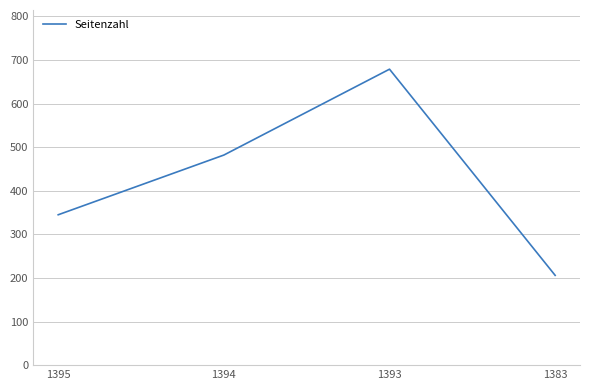

Reading left to right, list all the values displayed in this chart.

345	482	679	206